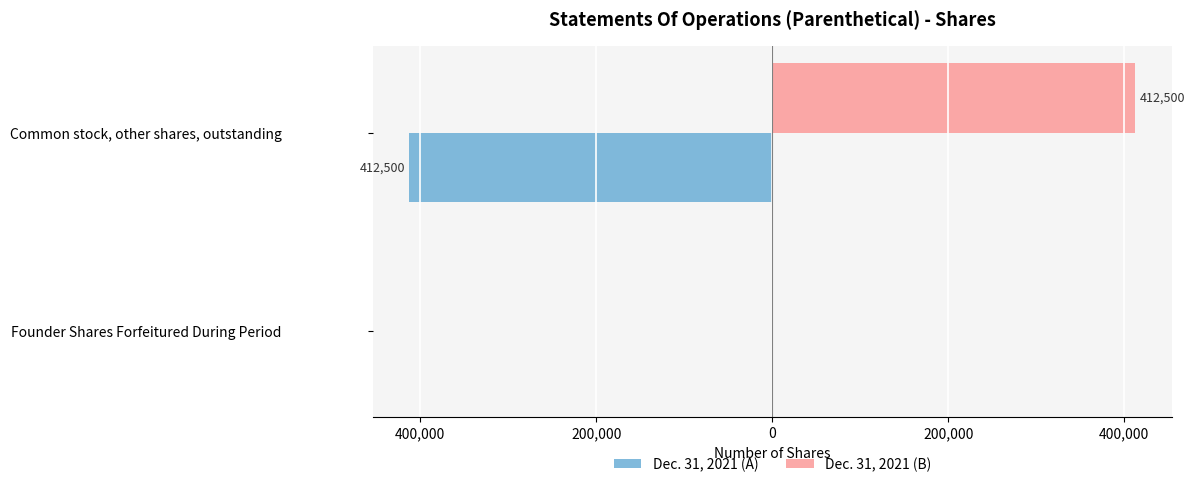

What are all the series names shown in the legend?

Dec. 31, 2021 (A), Dec. 31, 2021 (B)